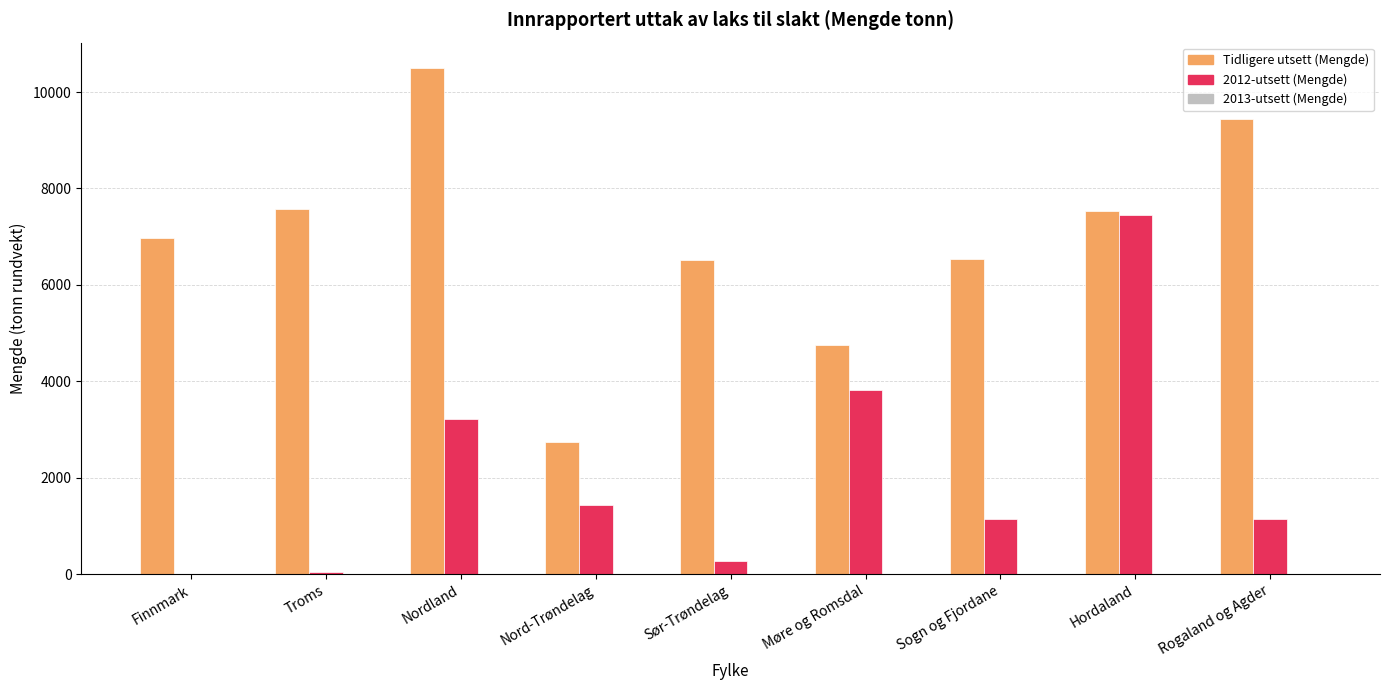

Between Finnmark and Sogn og Fjordane, which series saw the biggest shift?

2012-utsett (Mengde)